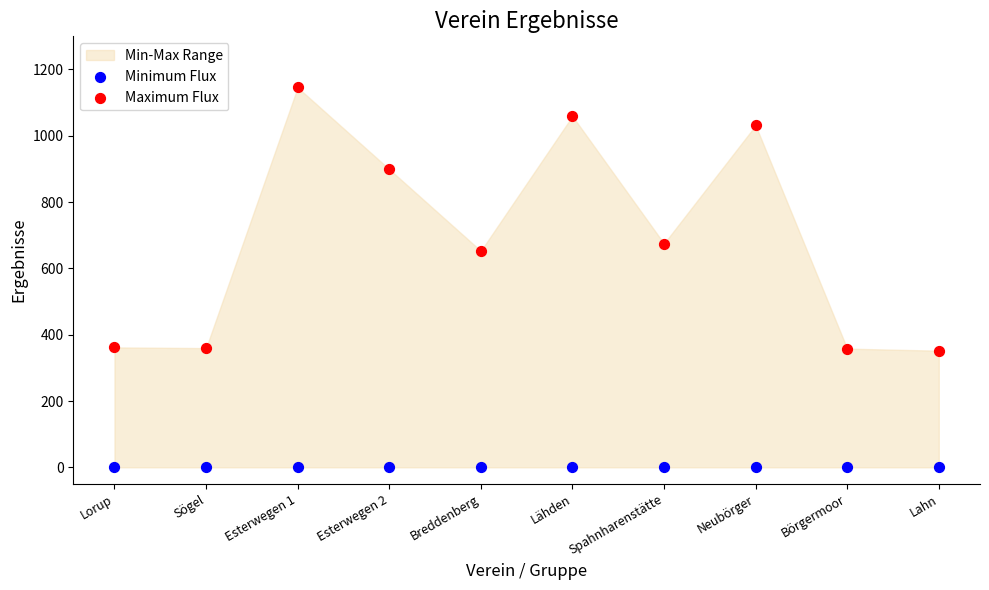

Which series reaches the maximum Y coordinate?

Maximum Flux